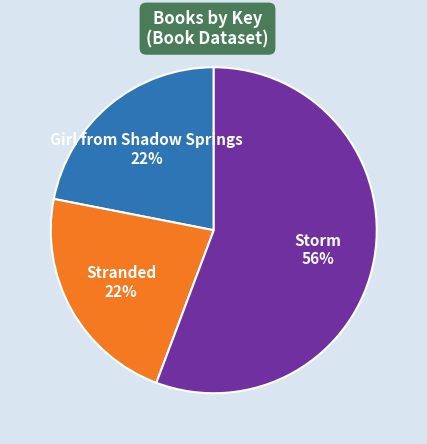

Which has a higher value, Stranded or Storm?

Storm